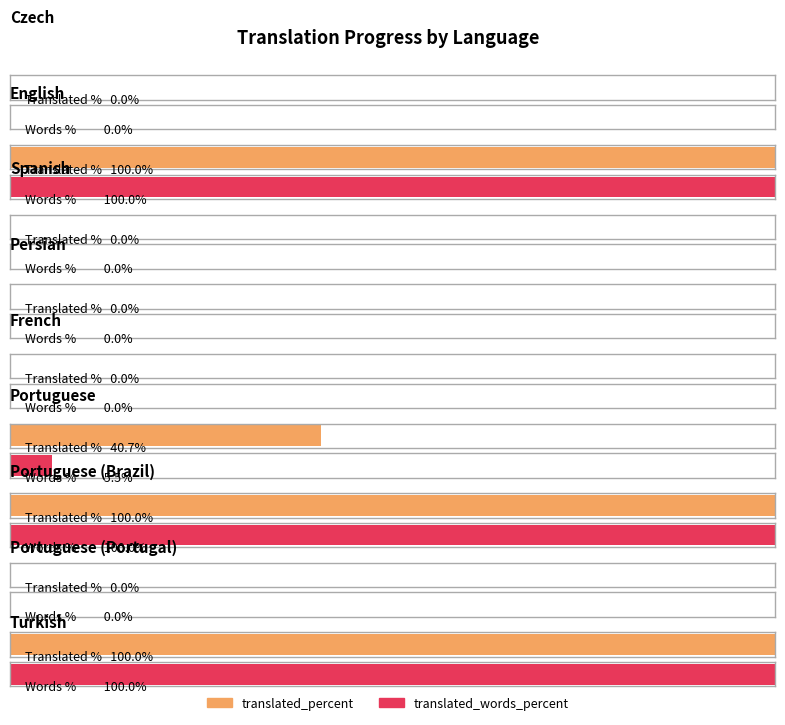

At which label is translated_words_percent closest to 50?

Portuguese